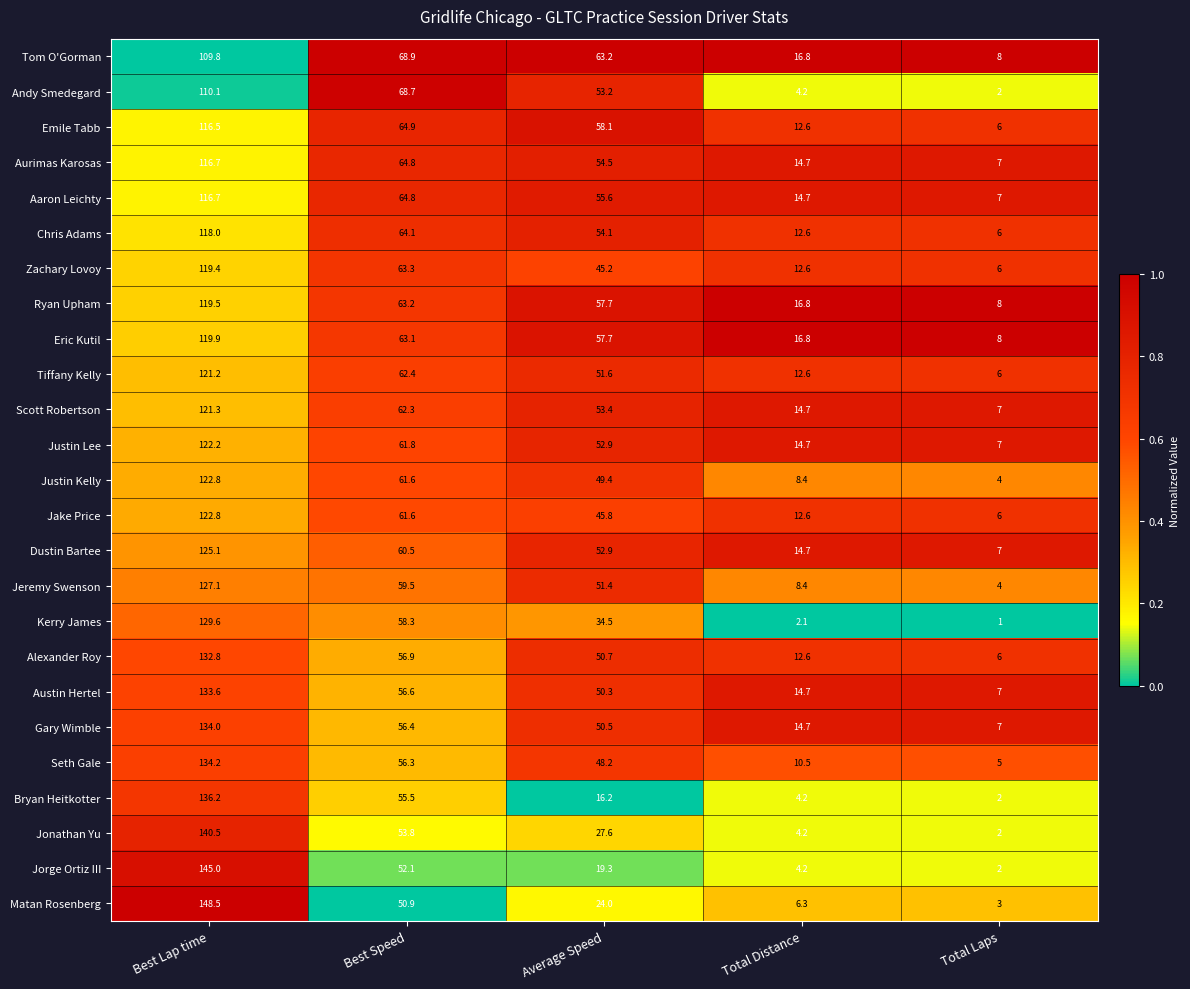

List the labels in order of Alexander Roy value, smallest first.

Total Laps, Total Distance, Average Speed, Best Speed, Best Lap time